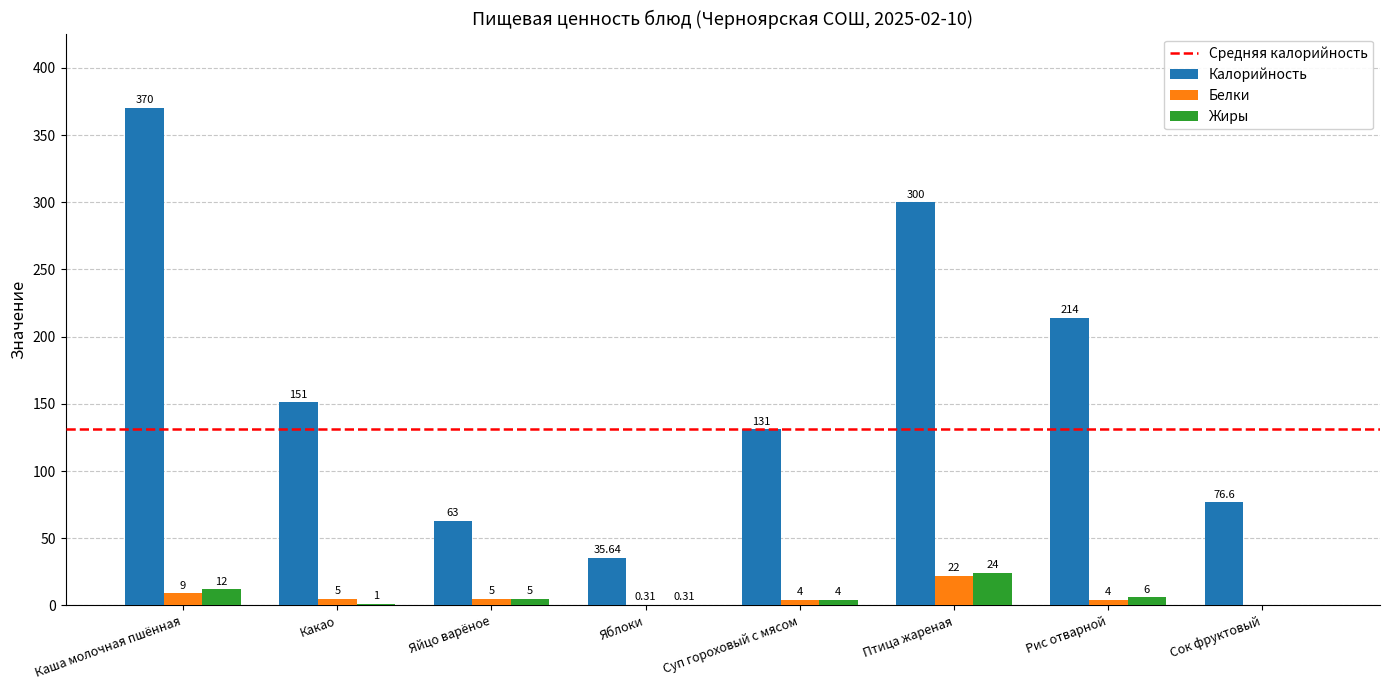

At which category is the sum across all series the highest?

Каша молочная пшённая